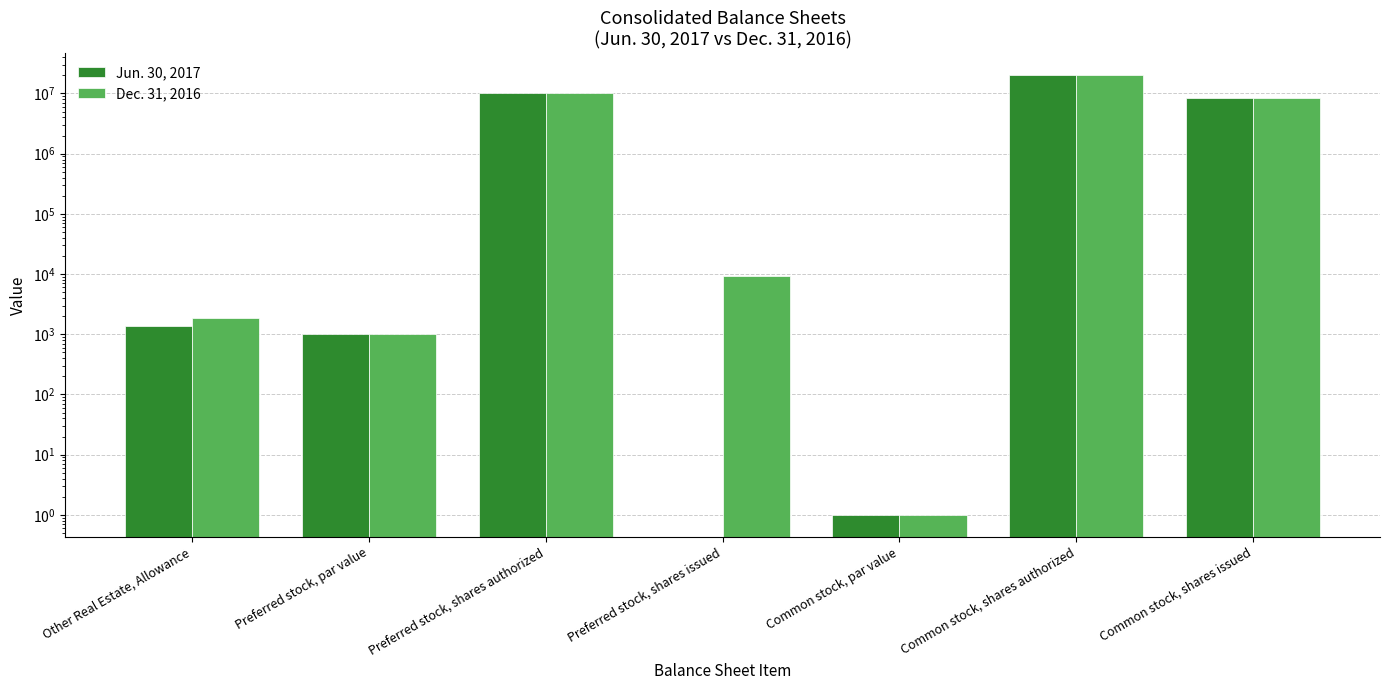

At which category does the chart reach its minimum across all series?

Preferred stock, shares issued